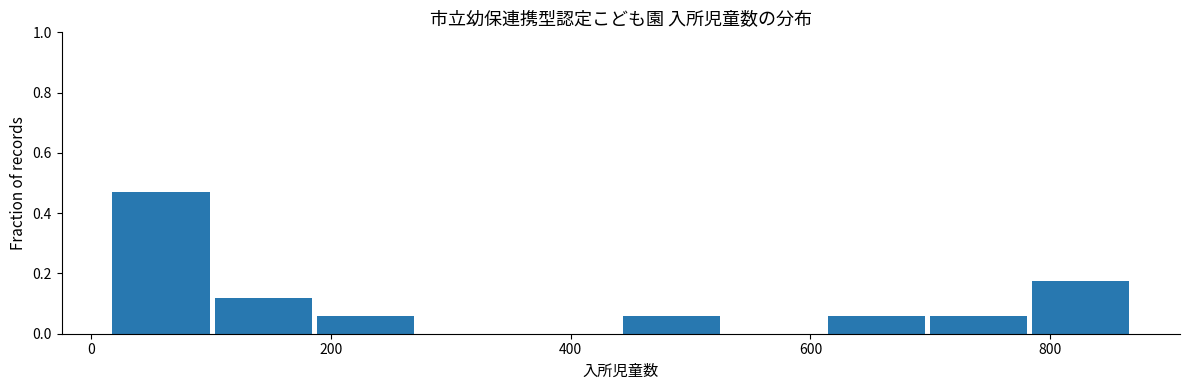

Reading left to right, transcribe this chart: for each bar, give the range it covers on the x-axis and its height. Neither the bar edges nor the heights are printed on the chart, so give them approximately, as read against the axes.

20 to 100: 0.48
100 to 180: 0.12
180 to 280: 0.06
280 to 360: 0
360 to 440: 0
440 to 520: 0.06
520 to 620: 0
620 to 700: 0.06
700 to 780: 0.06
780 to 880: 0.18